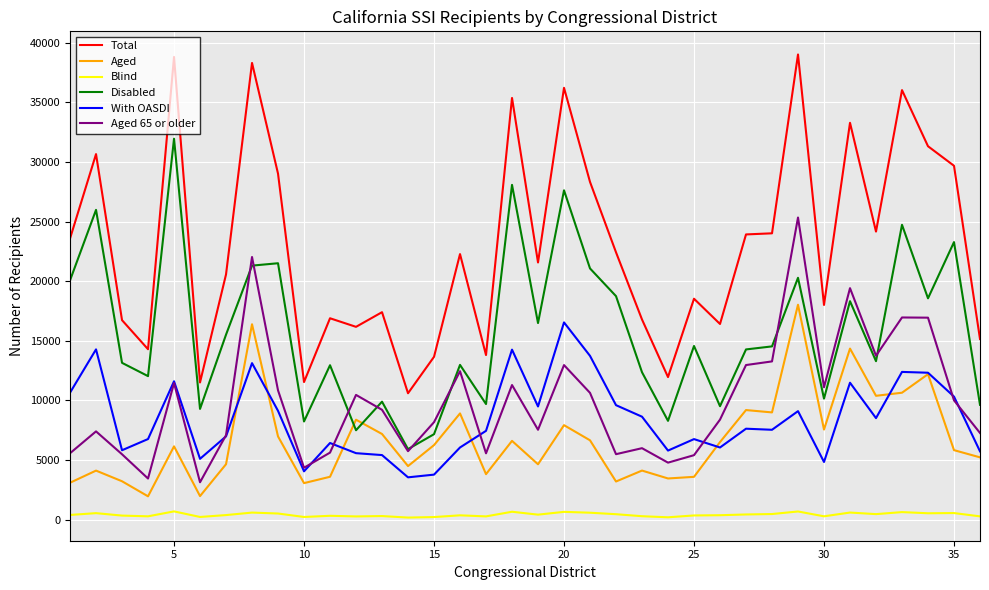

True or false: Aged and Total cross at least once.

False